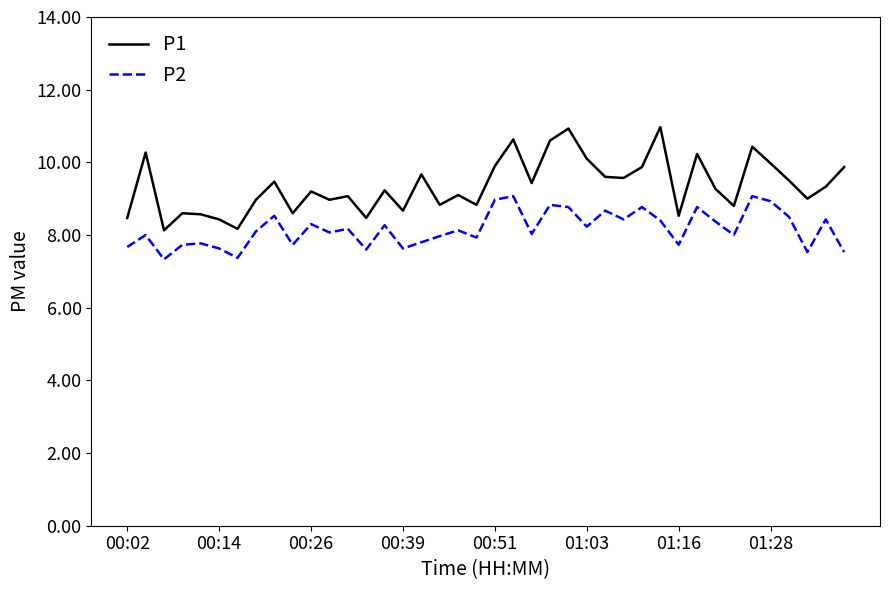

What is the highest value of the P1 series?

11.0